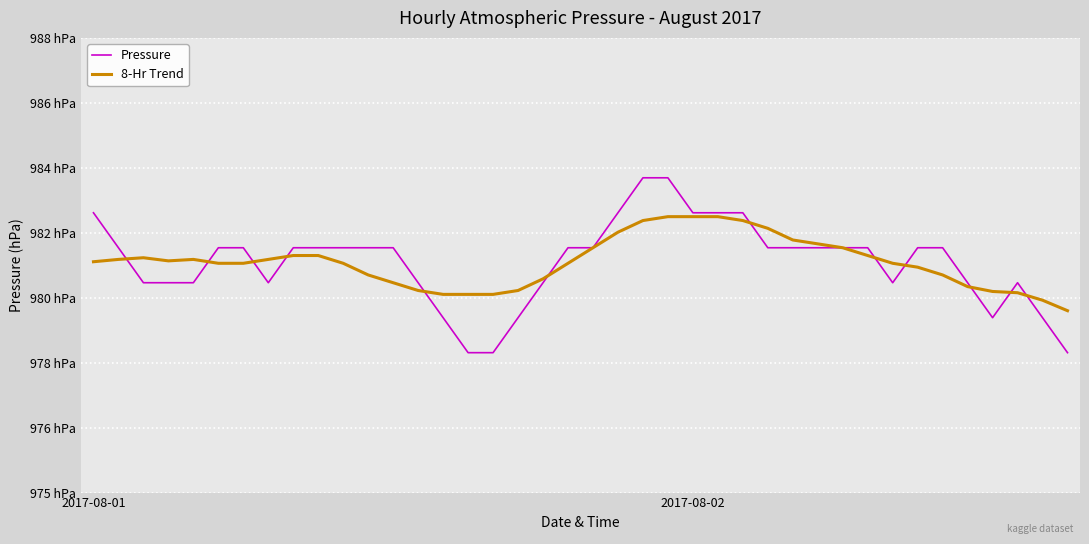

What are all the series names shown in the legend?

Pressure, 8-Hr Trend